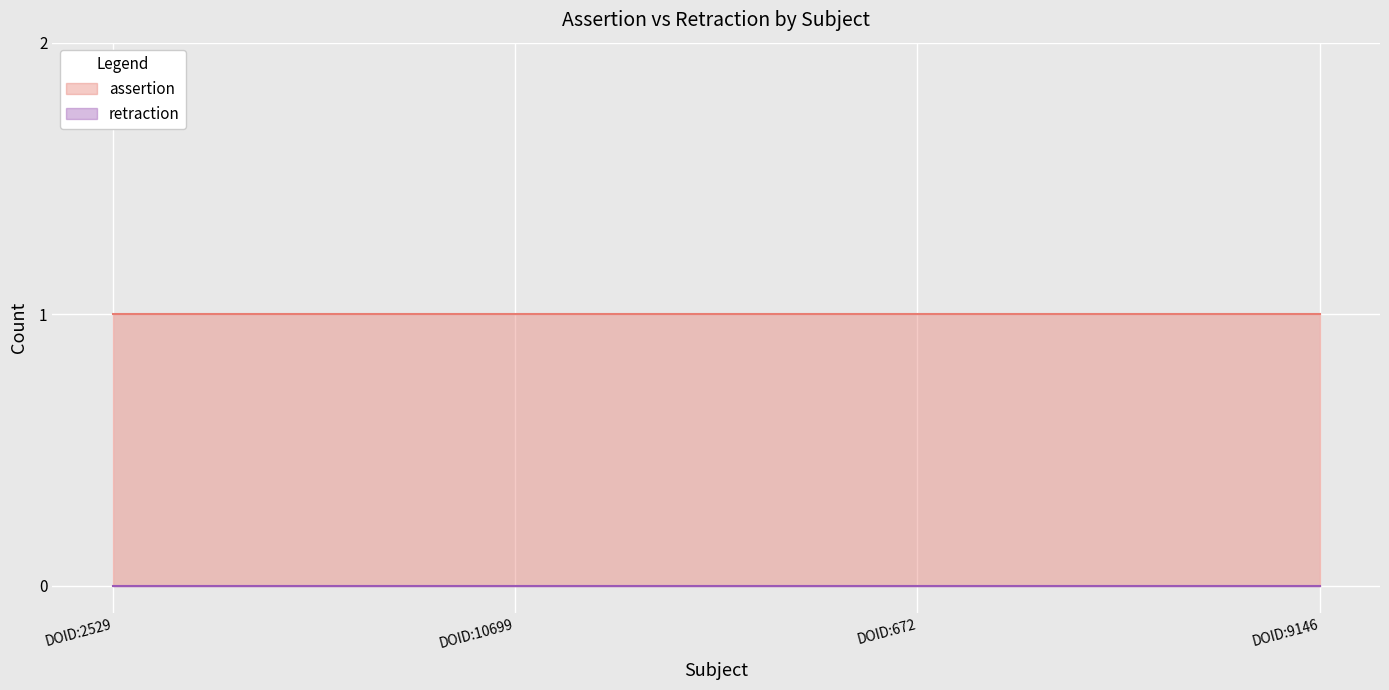

At which category is the sum across all series the highest?

DOID:2529